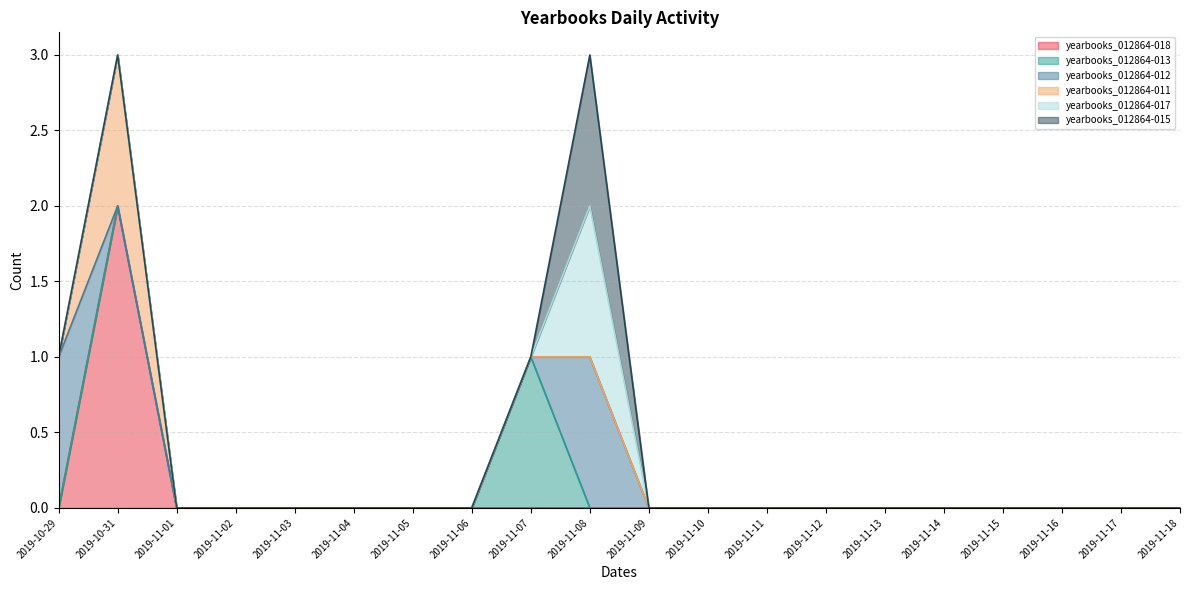

Rank the series at 2019-11-16 from lowest to highest value.

yearbooks_012864-018, yearbooks_012864-013, yearbooks_012864-012, yearbooks_012864-011, yearbooks_012864-017, yearbooks_012864-015